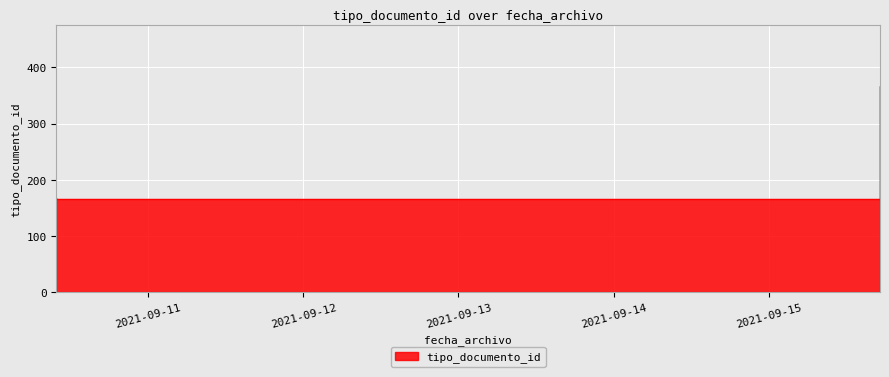

At which category does the chart reach its peak across all series?

2021-09-15 17:15:29